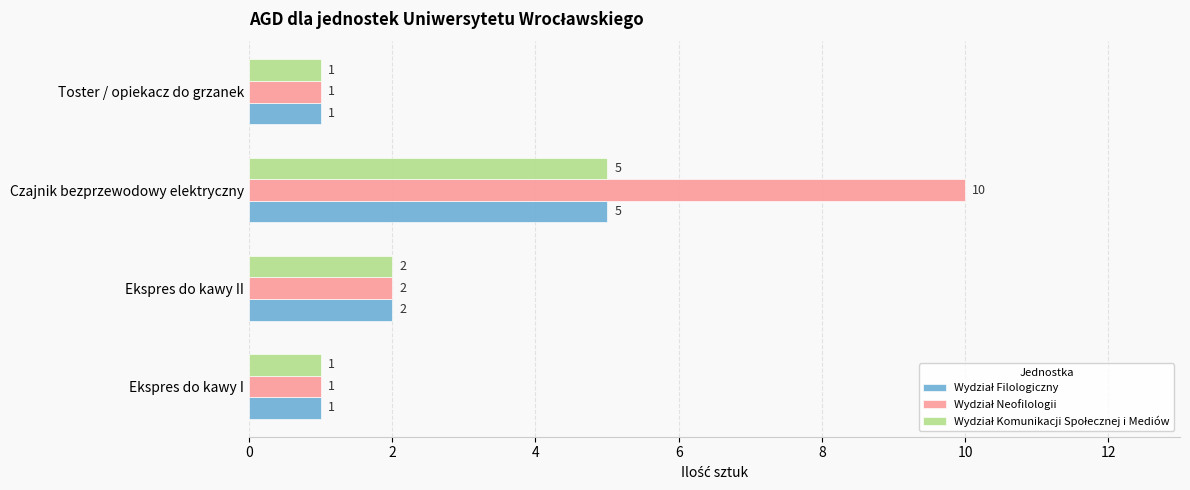

Which label corresponds to the largest value in the chart?

Czajnik bezprzewodowy elektryczny